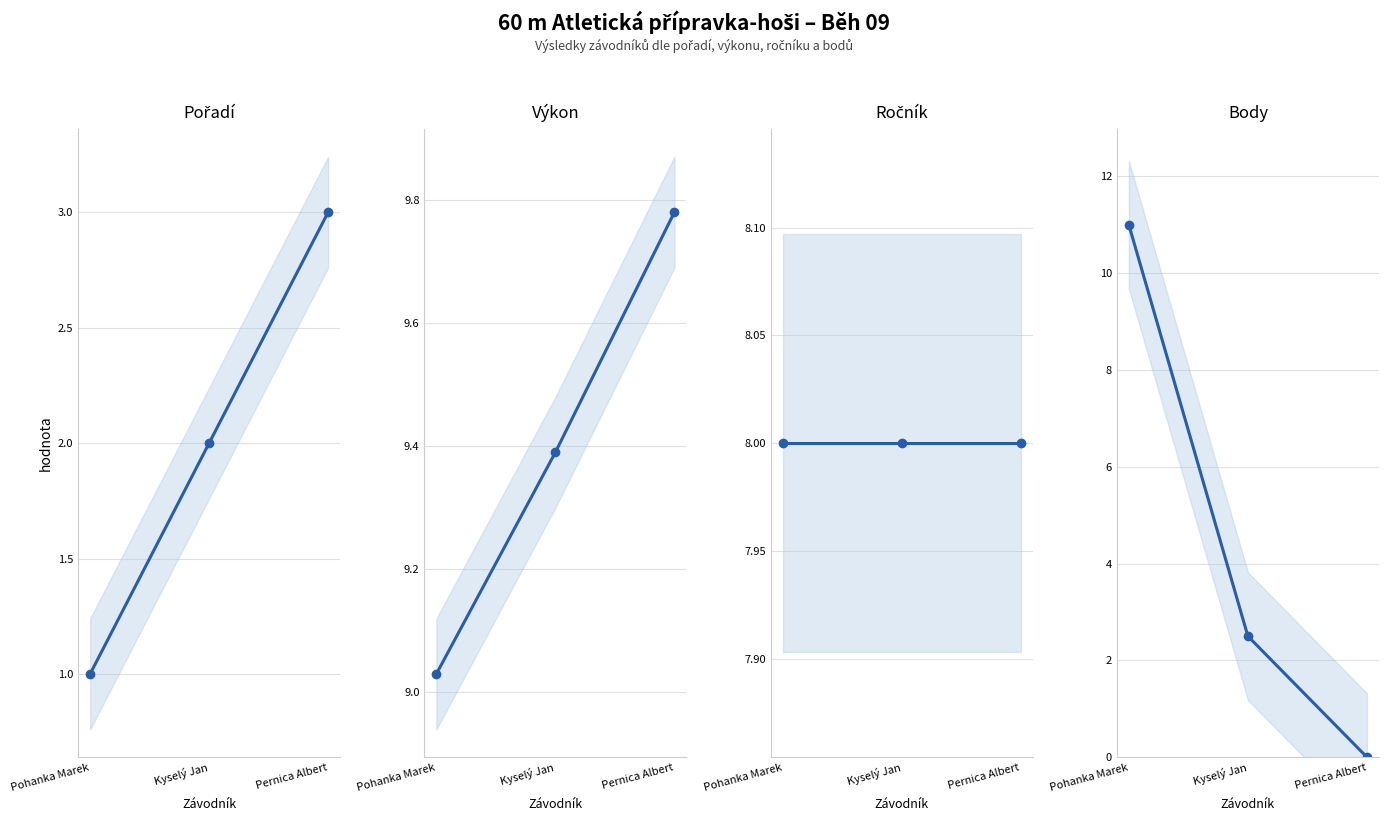

What is the sum of all Pořadí values?

6.0